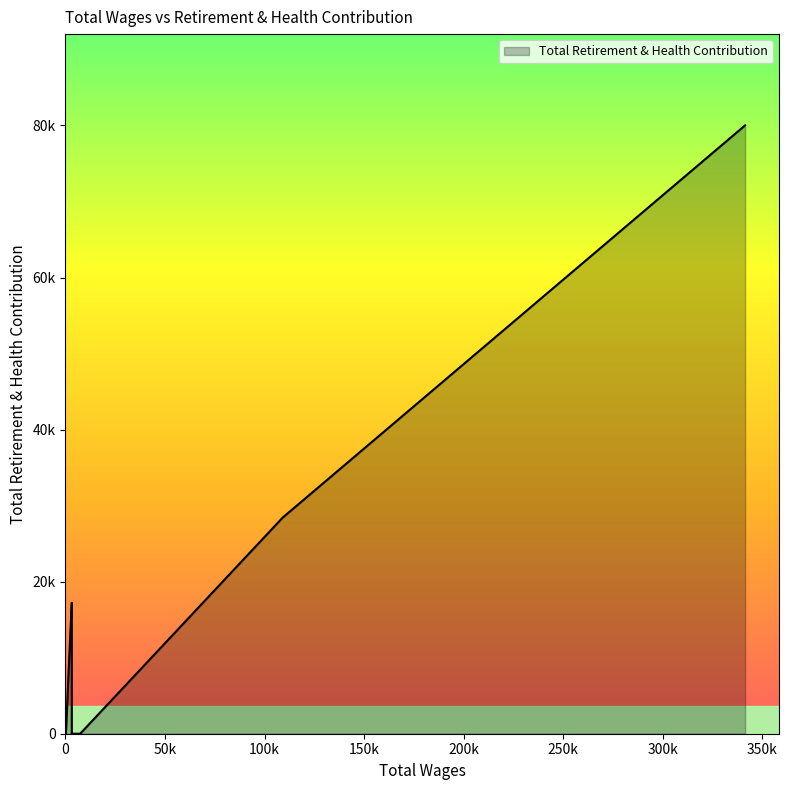

Count the number of categories in the chart.

11